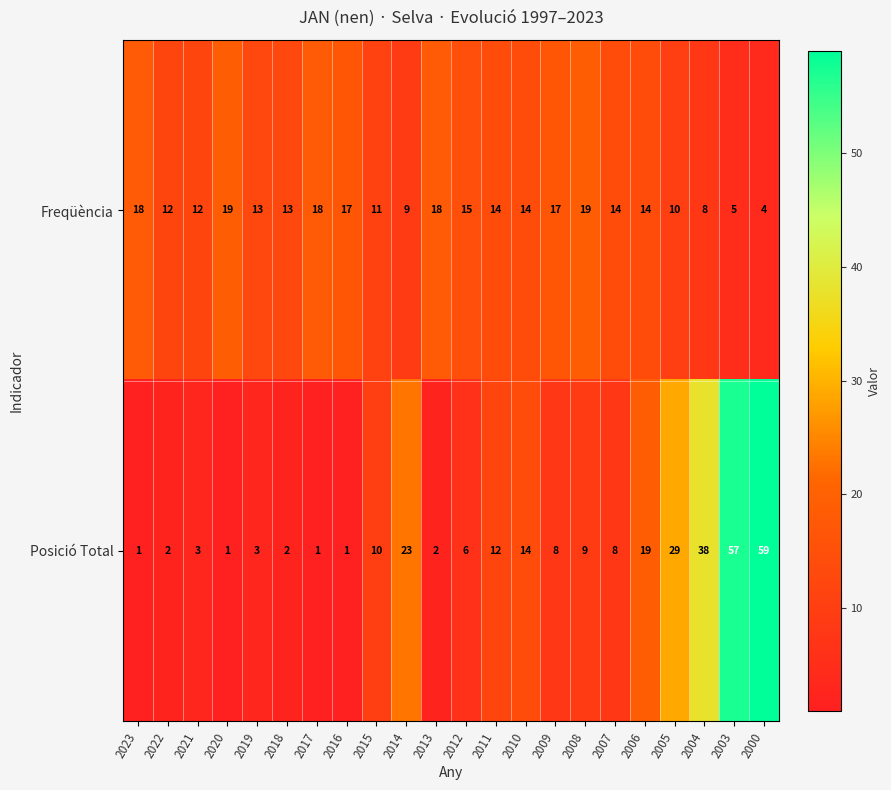

Which series has the largest total across all categories?

Posició Total